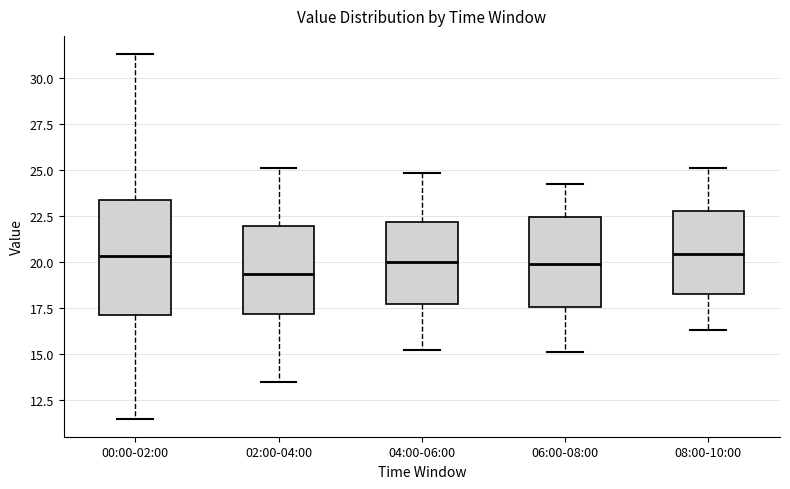

Where does the lower whisker of the box for 00:00-02:00 end on the y-axis? The values are not printed on the chart, so give them approximately, as read against the axis.

11.5